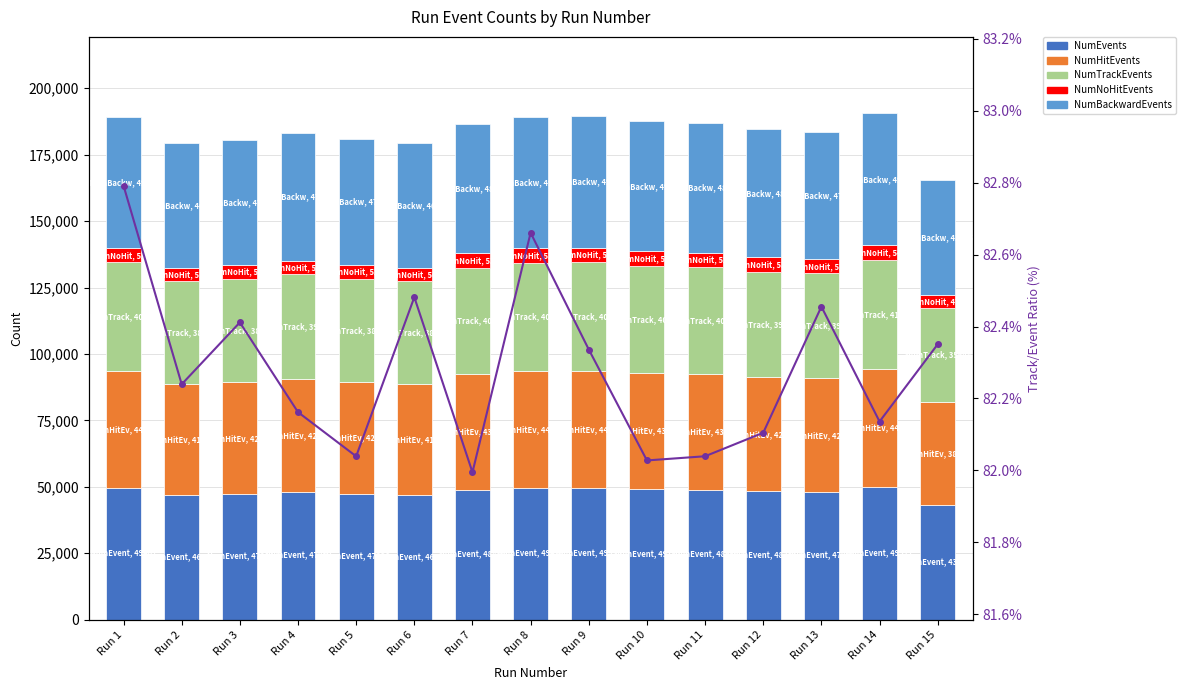

What is the value of the NumNoHitEvents bar at the 7th from the left?

5346.0